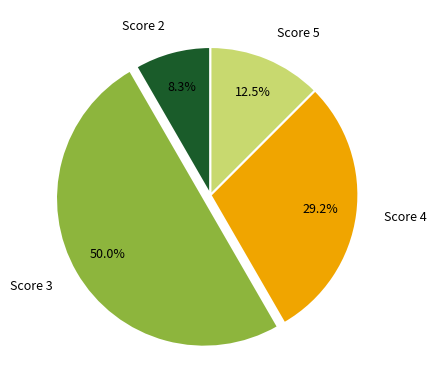

Does Score 5 account for over 50% of the chart?

No